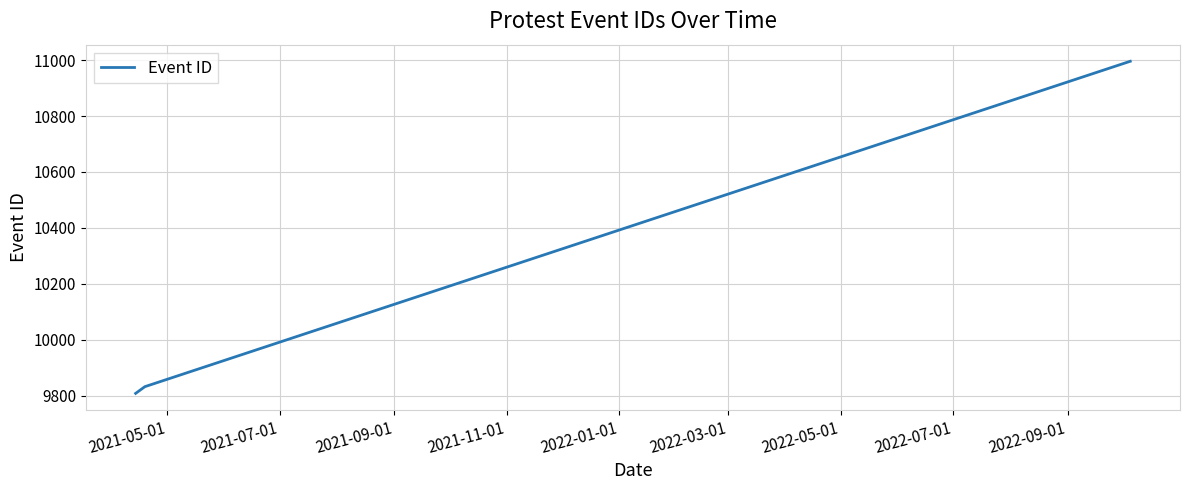

What is the smallest value displayed?

9808